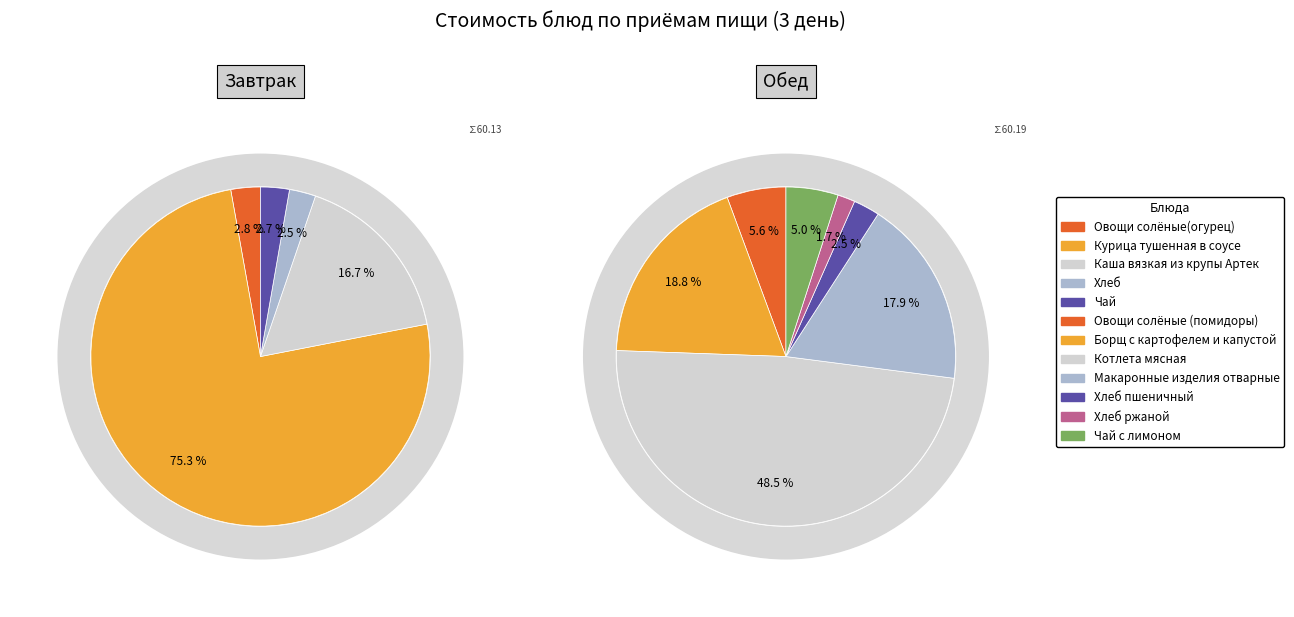

What is the smallest slice in the pie chart?

Хлеб ржаной